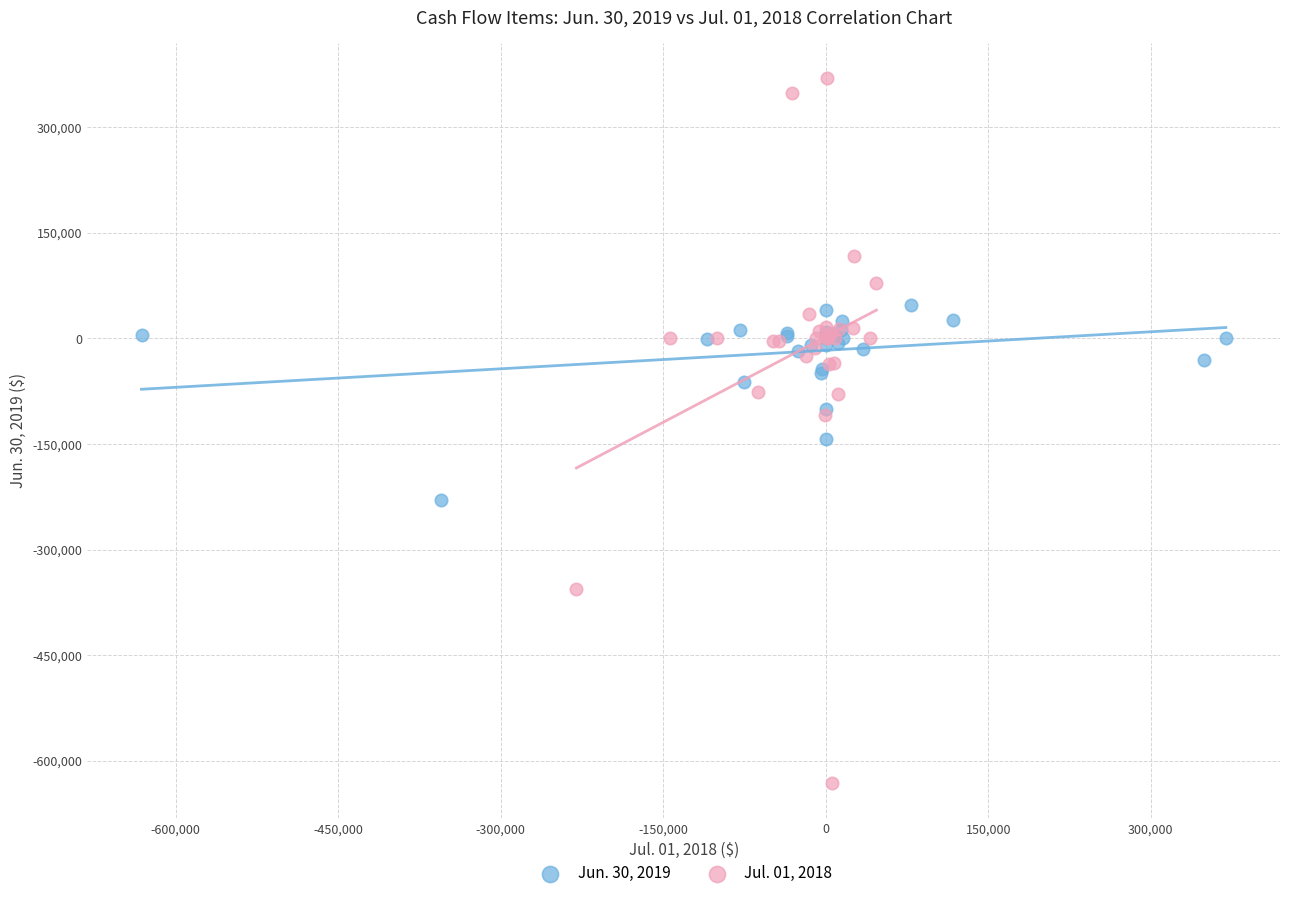

Which series has the widest spread of Y values?

Jul. 01, 2018